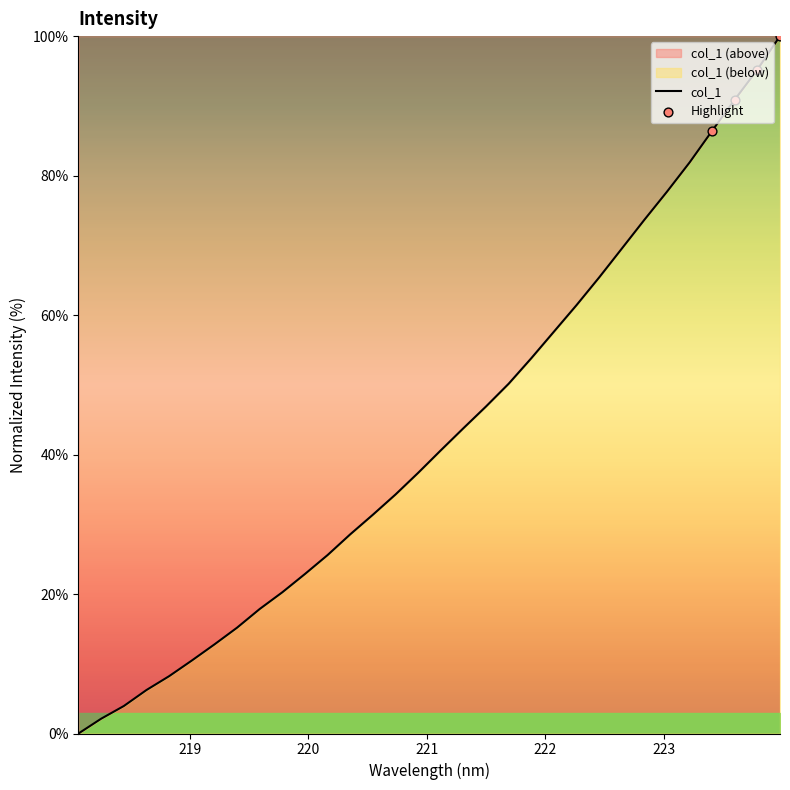

Between 222.0721 and 223.408, which is larger?

223.408